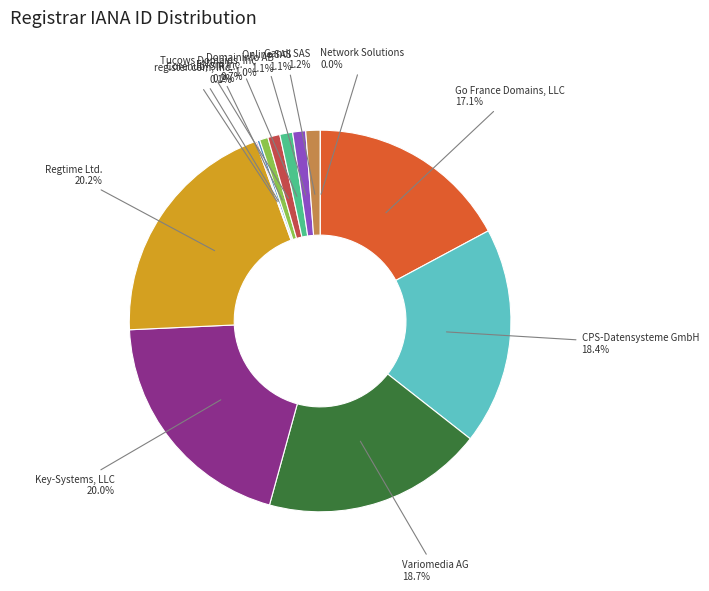

Between Gandi SAS and Variomedia AG, which is larger?

Variomedia AG